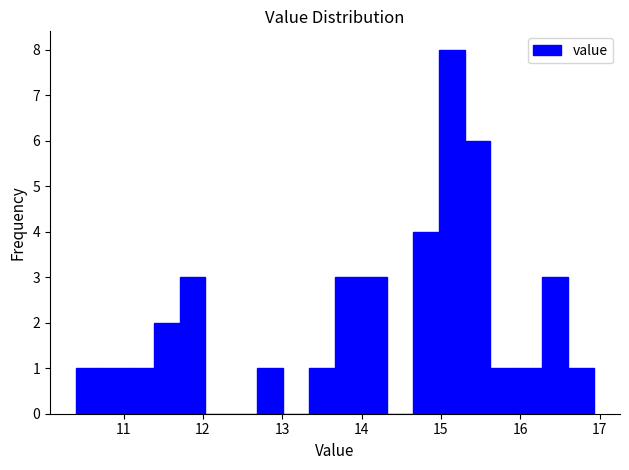

Around what value on the x-axis is the tallest bar? Give the approximate position of its centre, as read against the axis.

15.1